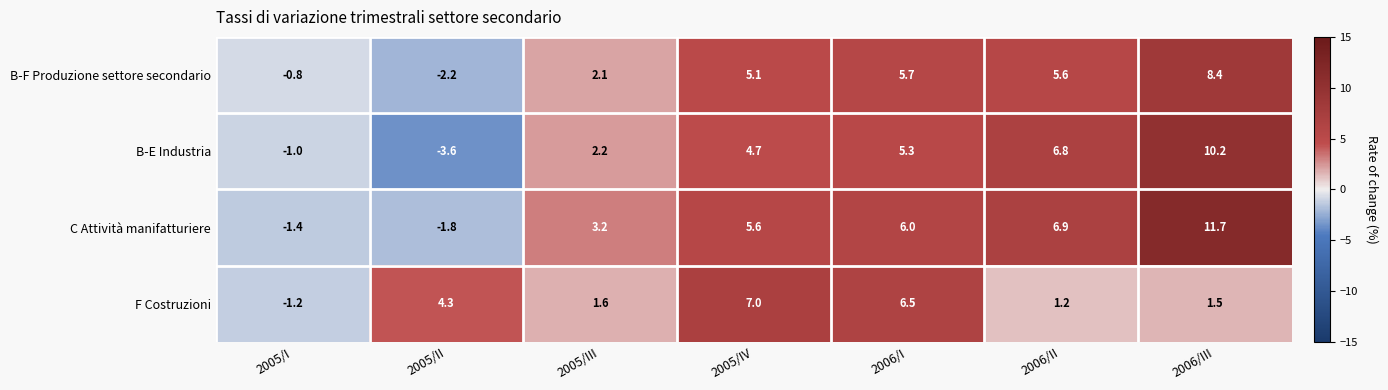

How many values in C Attività manifatturiere are below zero?

2